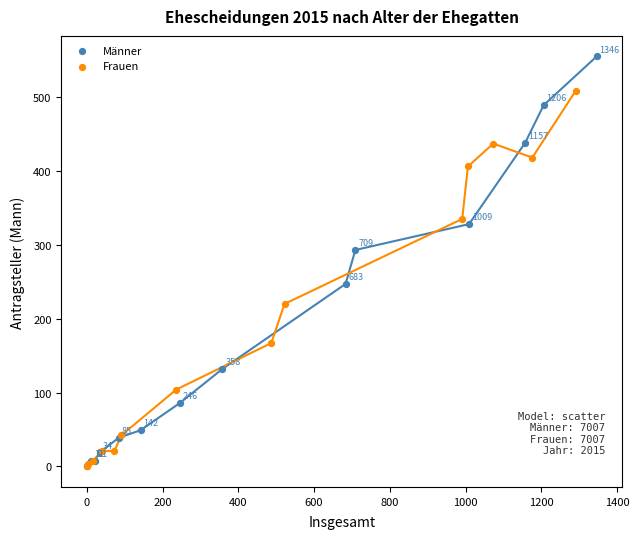

Which series has the widest spread of Y values?

Männer